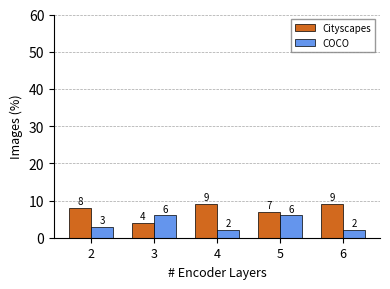

What is the value of the COCO bar at the 2nd from the left?

6